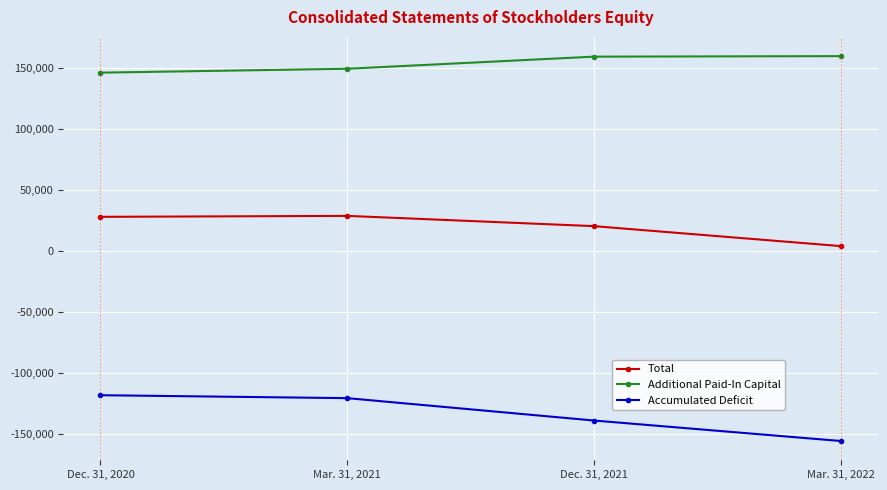

The Accumulated Deficit series shows -155347 at Mar. 31, 2022. True or false?

True